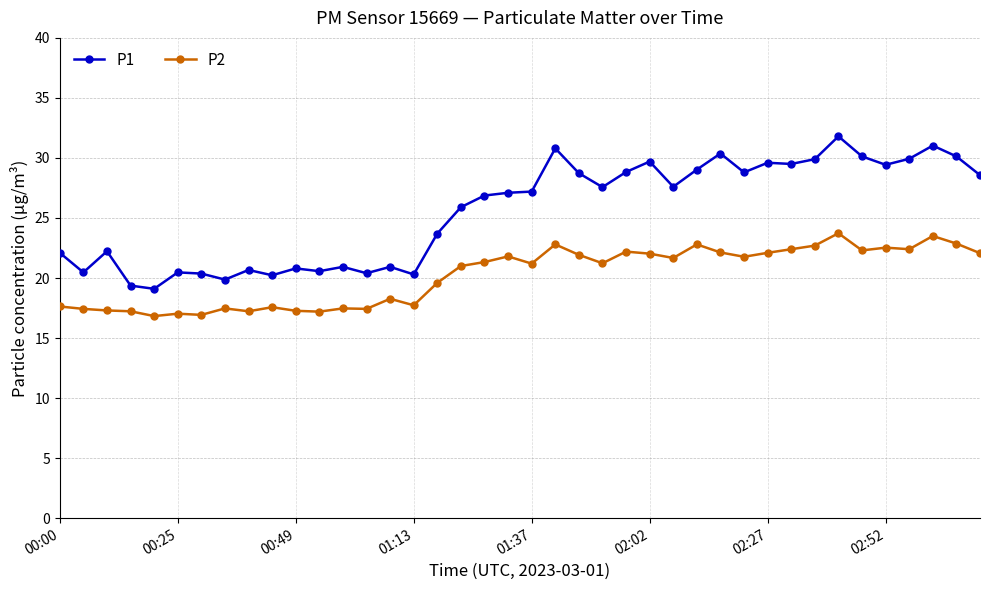

How many series are shown in this chart?

2